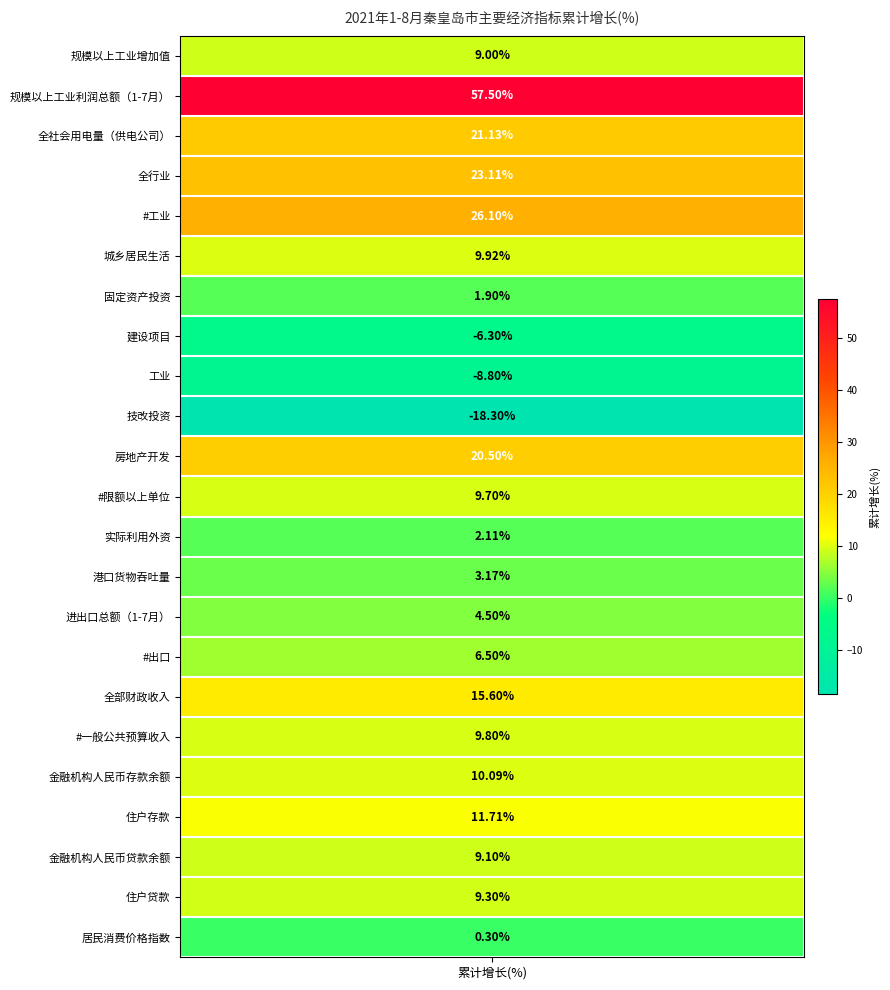

The chart shows a value of 10.9 at #出口. True or false?

False